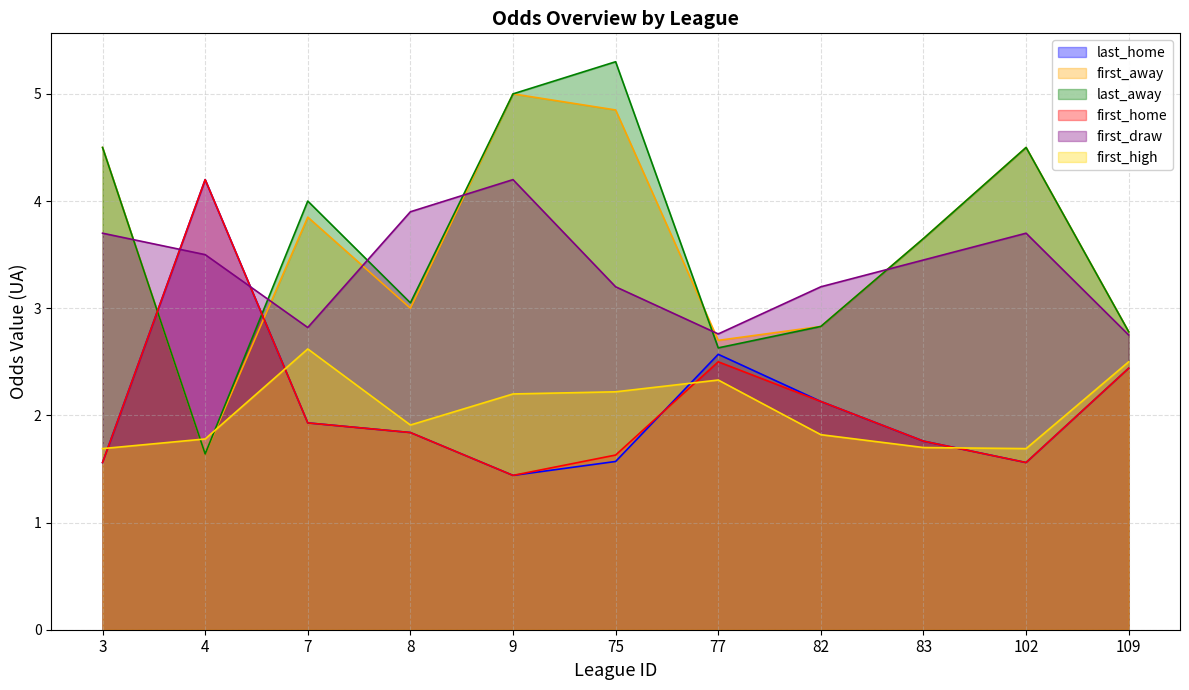

What is the lowest value of the last_away series?

1.6